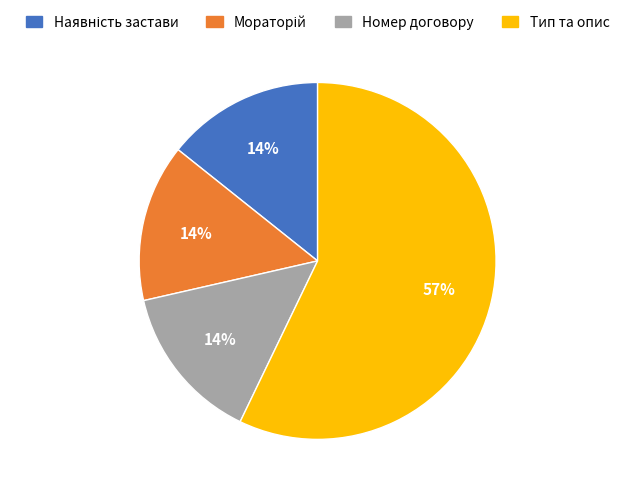

Is it true that Тип та опис is 57% of the pie?

True